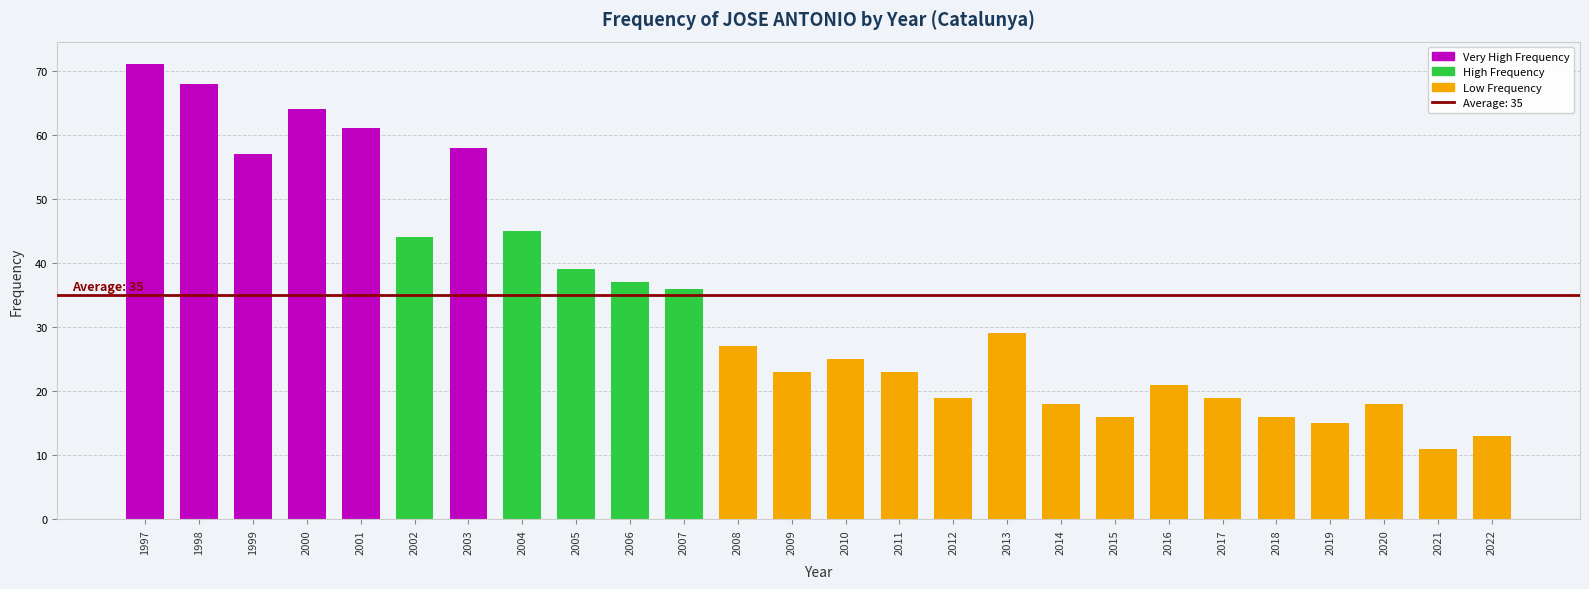

True or false: the data shows 57 at 1999.

True